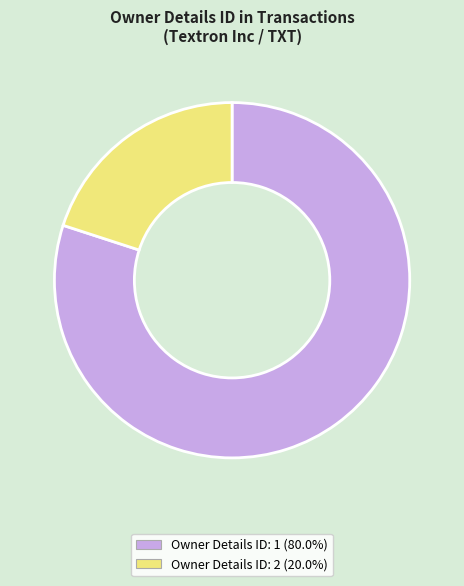

Is there any slice that represents more than half of the pie?

Yes